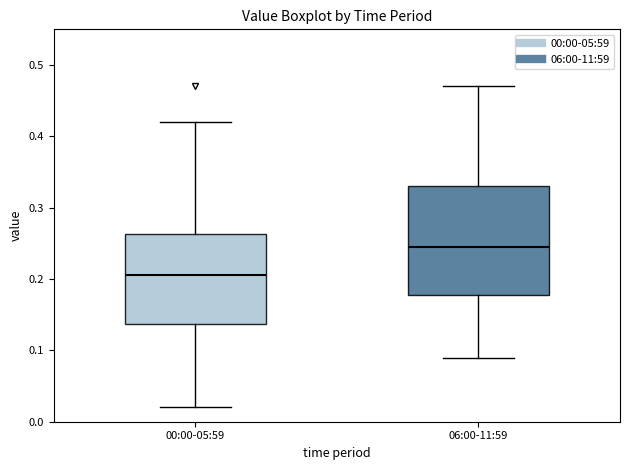

Which box has the lowest median line?

00:00-05:59